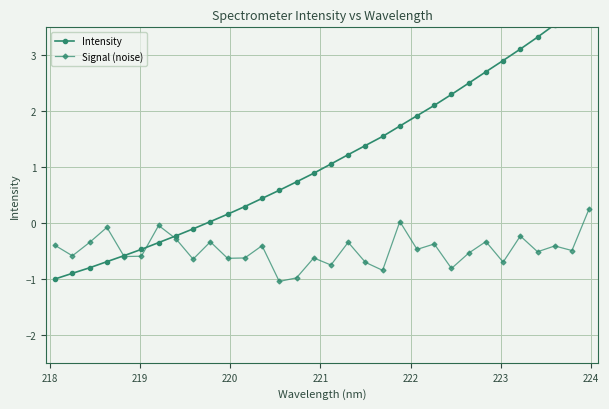

What is the value of the Signal (noise) point at the 13th from the left?

-0.4